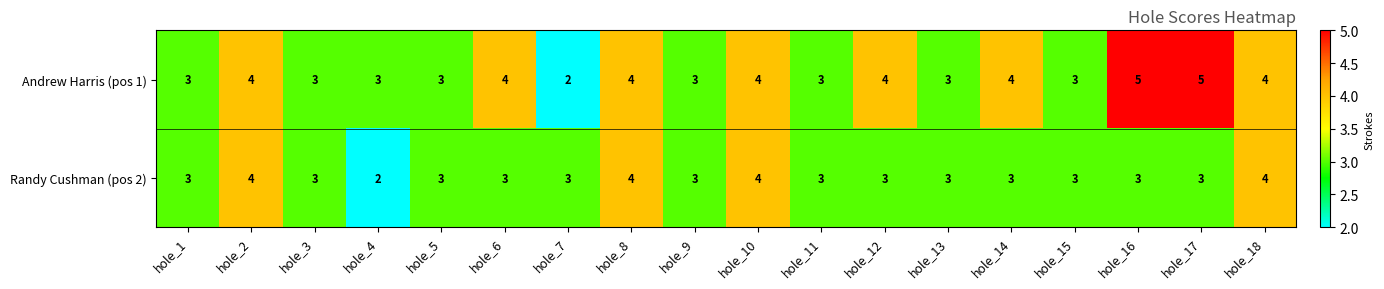

What is the sum of the Randy Cushman (pos 2) values at hole_7 and hole_3?

6